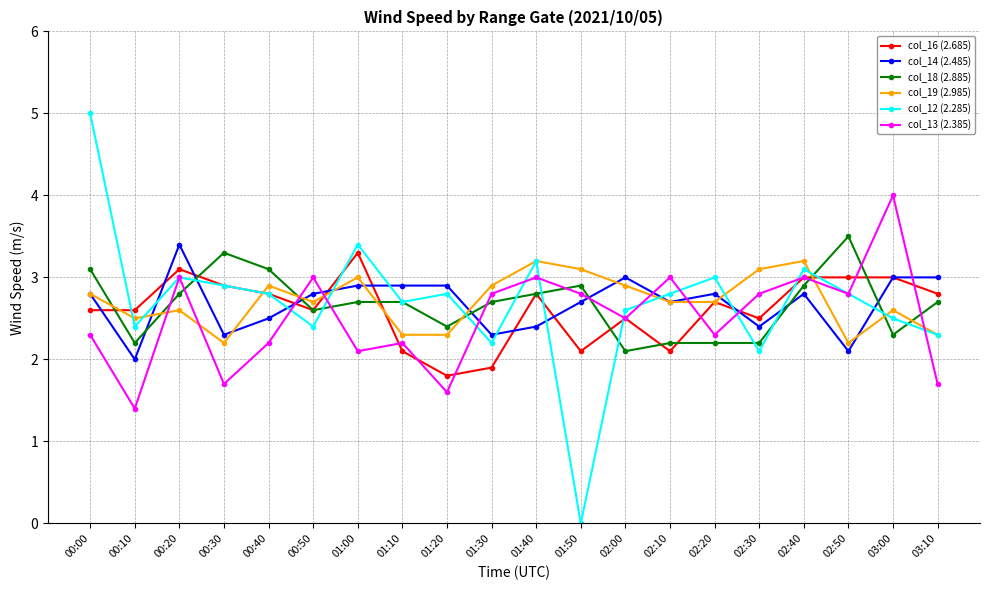

What are all the series names shown in the legend?

col_16 (2.685), col_14 (2.485), col_18 (2.885), col_19 (2.985), col_12 (2.285), col_13 (2.385)